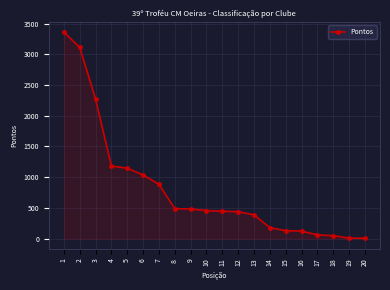

How many distinct data groups are displayed?

1